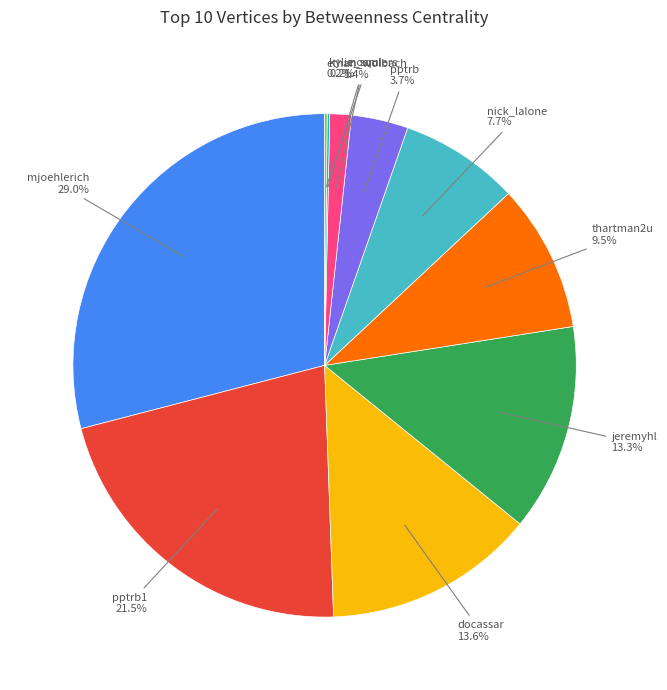

Is there a majority slice in this chart?

No